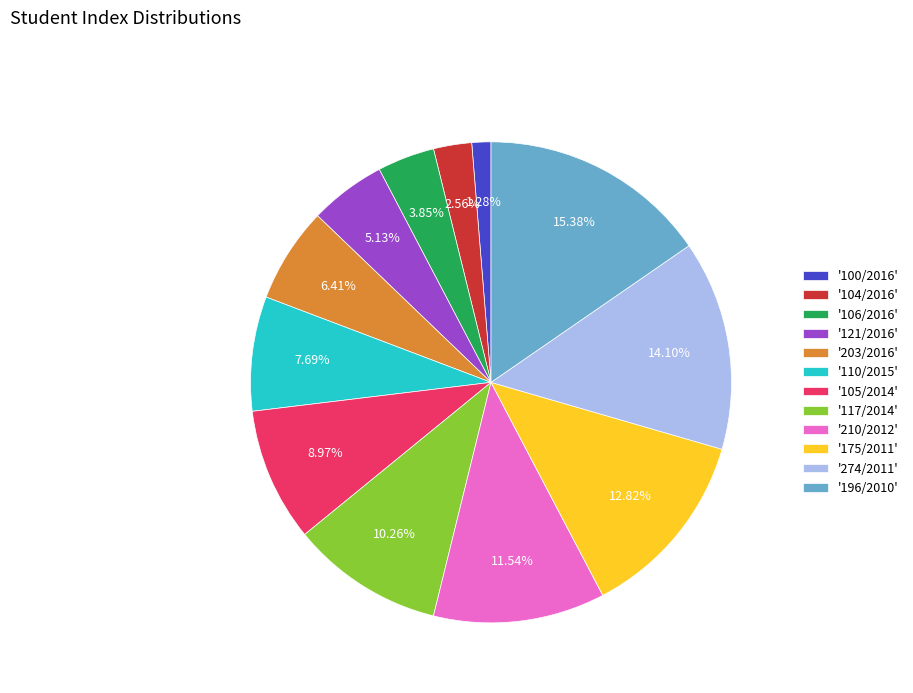

Combined, do '121/2016' and '210/2012' account for over 50%?

No